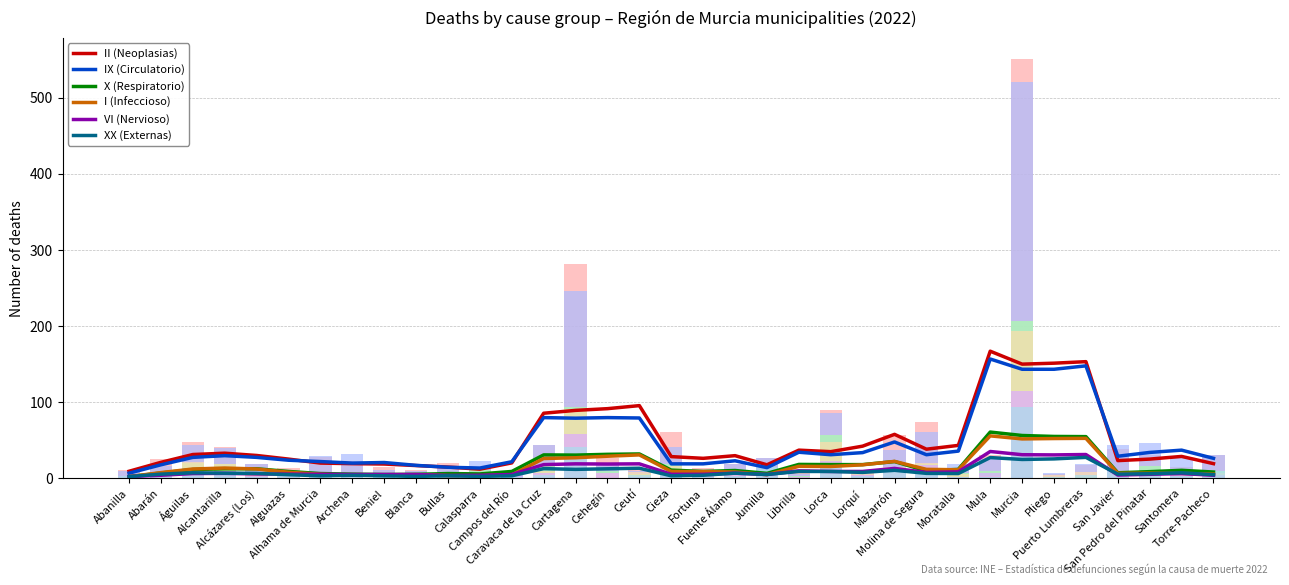

How many data points in VI (Nervioso) are above 6?

16